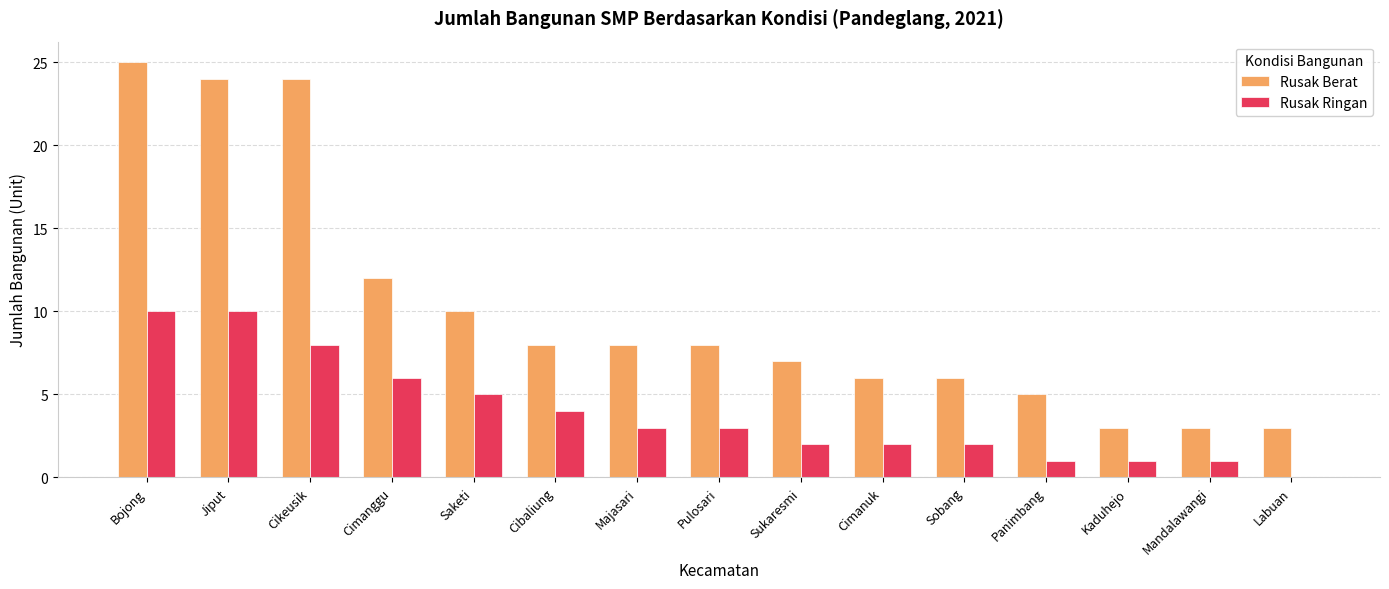

What is the maximum value for Rusak Ringan?

10